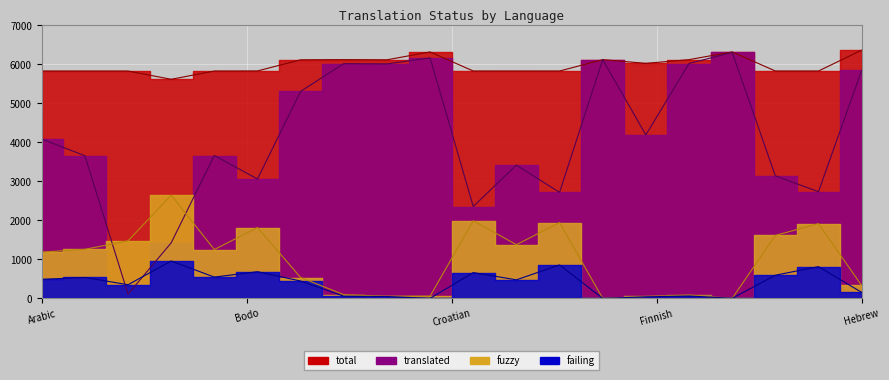

Which series has the widest spread of values?

translated